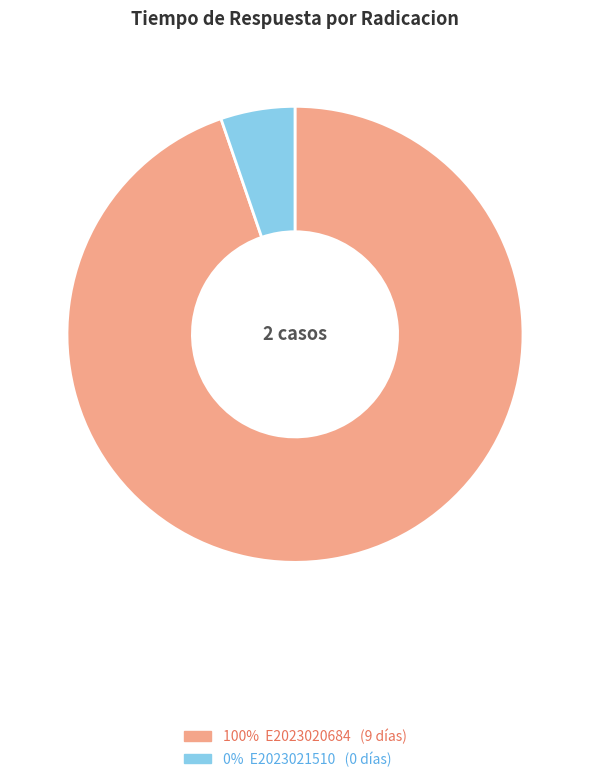

Is there a majority slice in this chart?

Yes